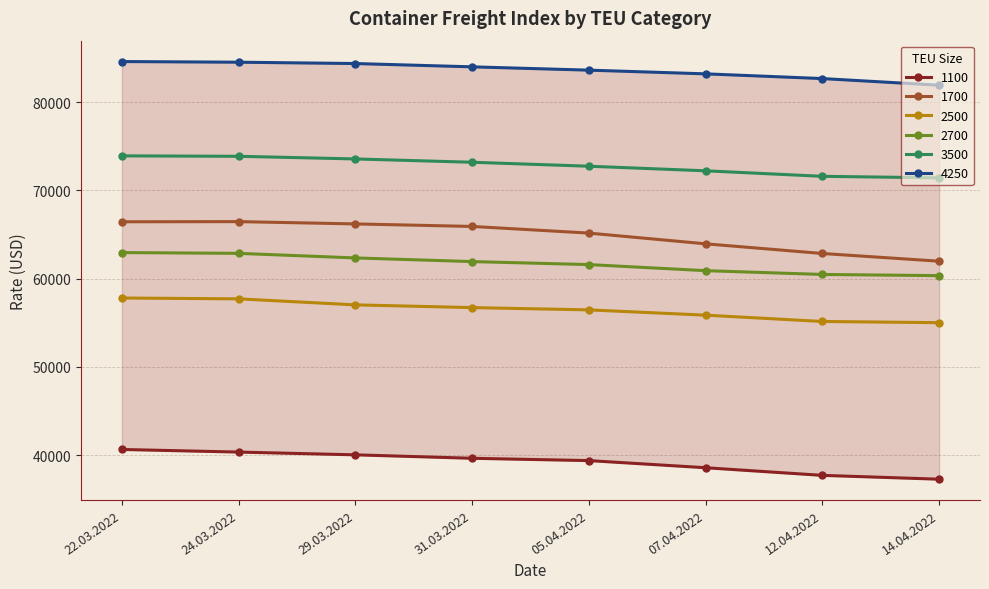

What are all the series names shown in the legend?

1100, 1700, 2500, 2700, 3500, 4250